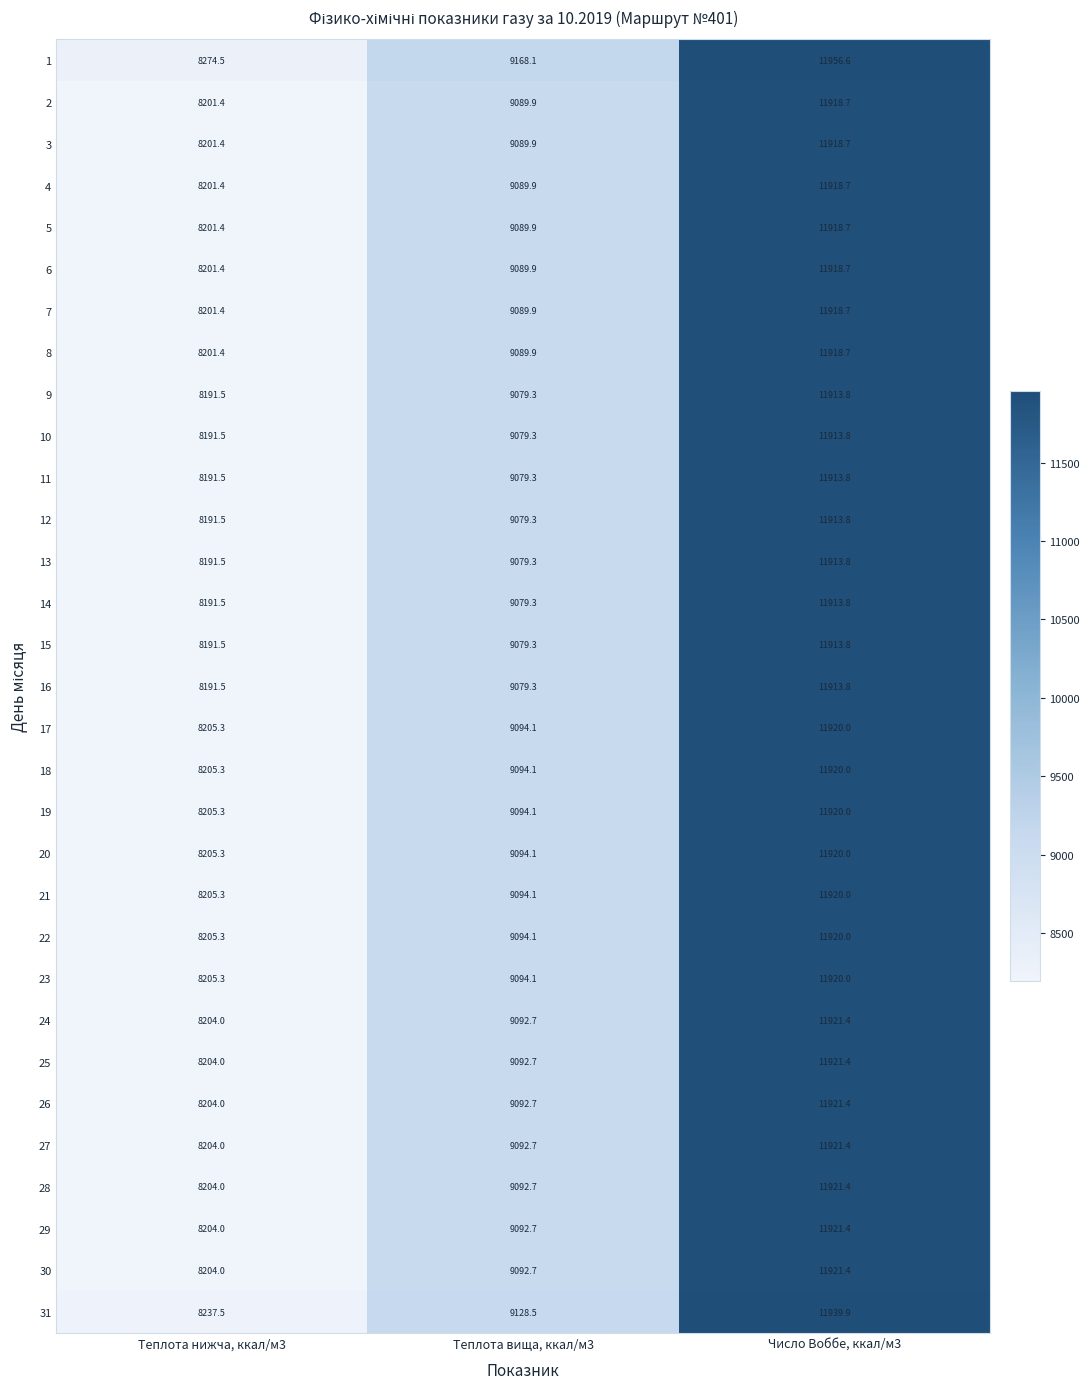

What is the sum of all 8 values?

29210.0